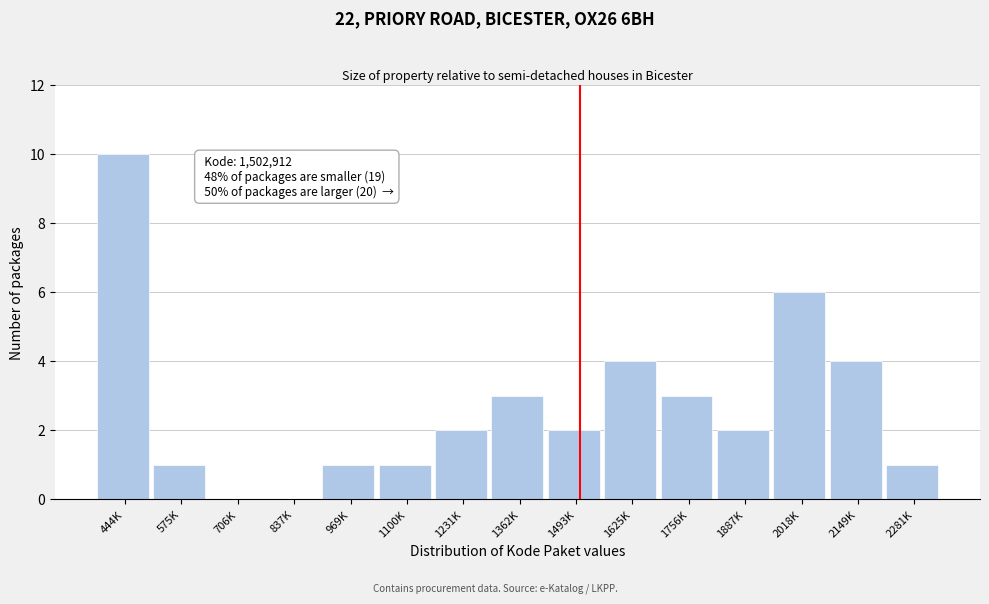

Reading left to right, transcribe all the data shown in this chart.

444K=10	575K=1	706K=0	837K=0	969K=1	1100K=1	1231K=2	1362K=3	1493K=2	1625K=4	1756K=3	1887K=2	2018K=6	2149K=4	2281K=1